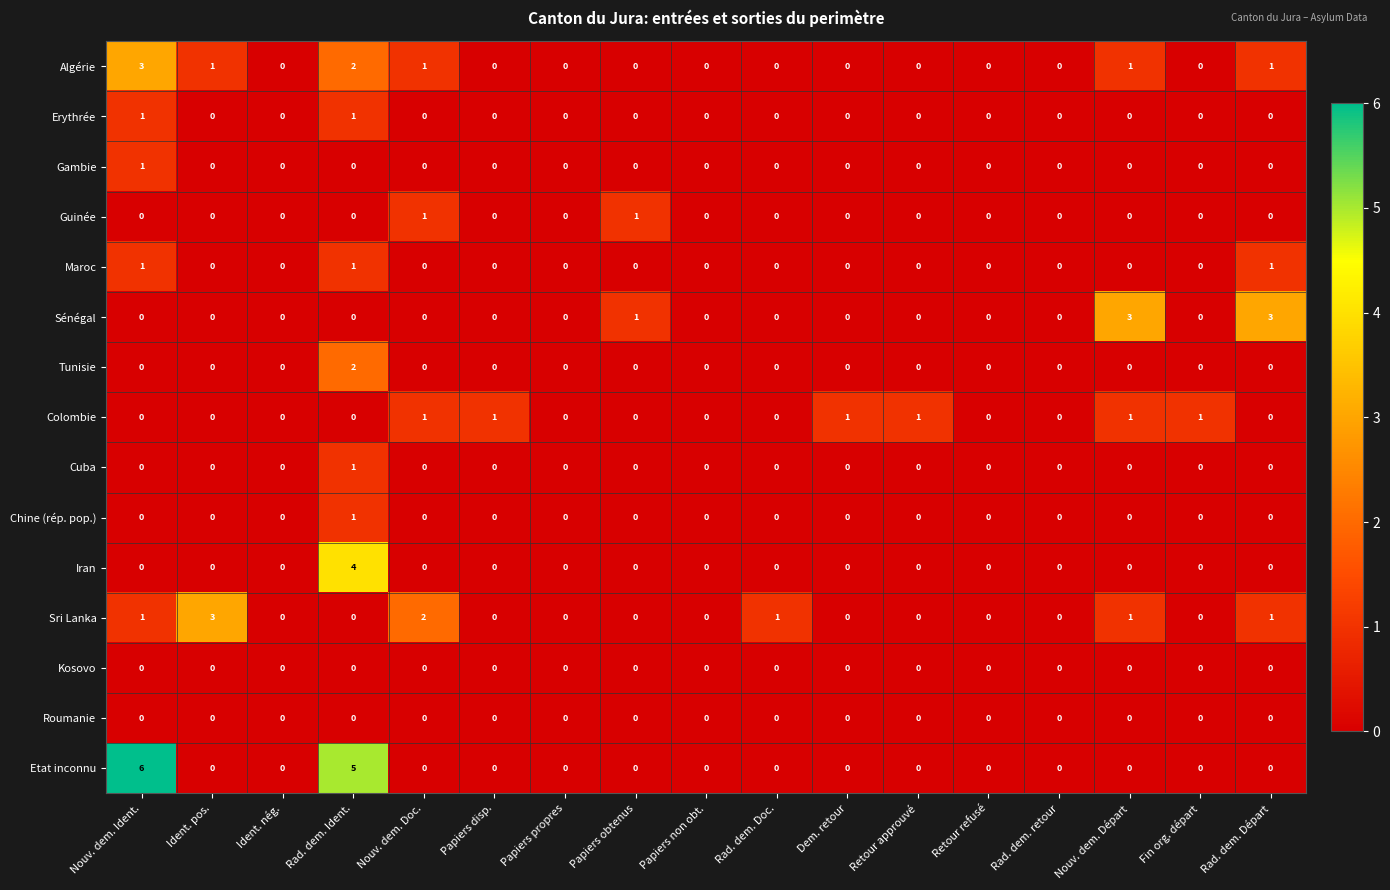

At which category is the sum across all series the highest?

Rad. dem. Ident.